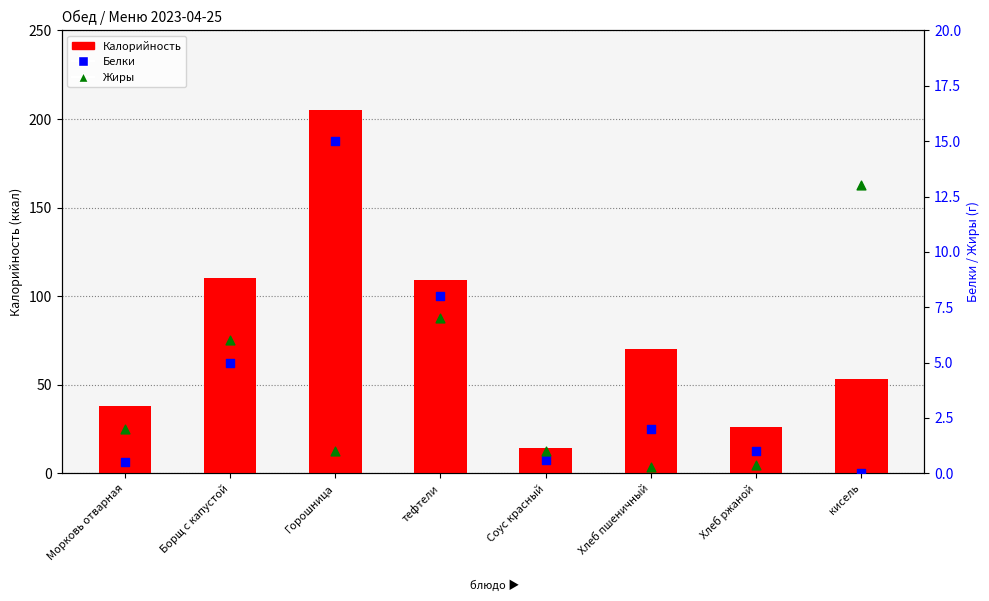

At how many categories does at least one series exceed 155?

1